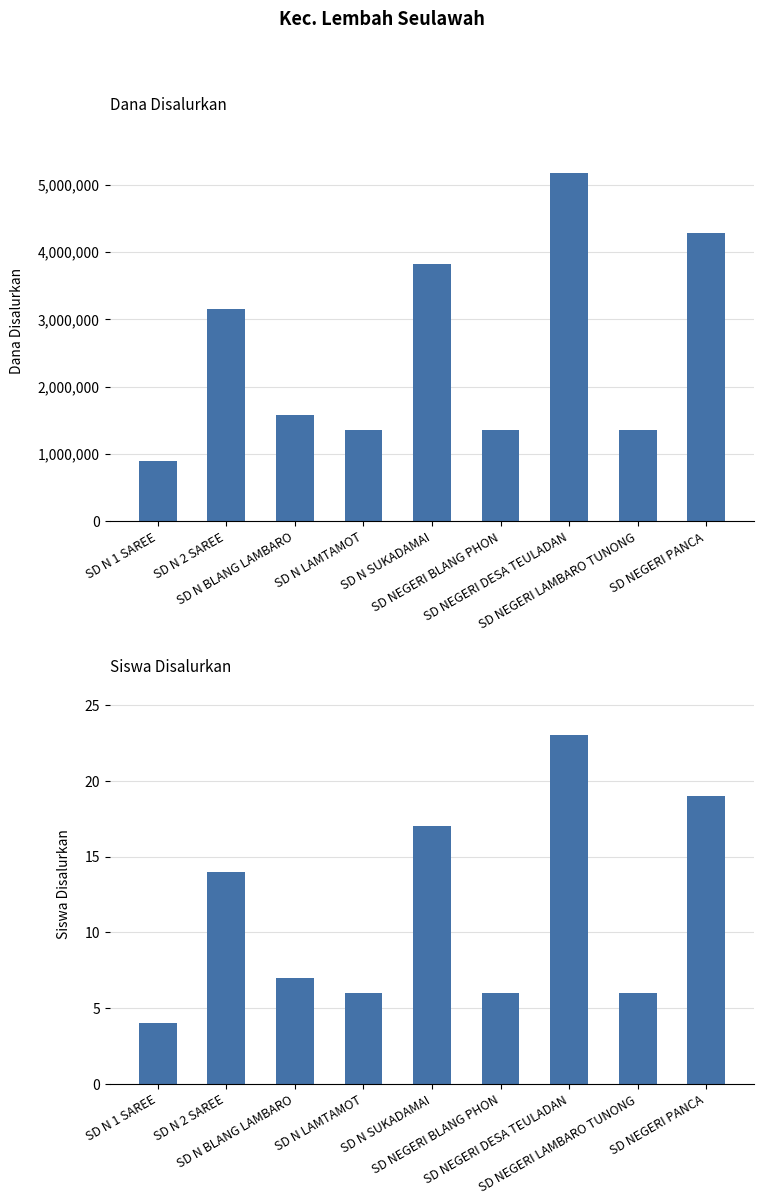

Reading left to right, extract all data points from this chart.

Dana Disalurkan: 900000	3150000	1575000	1350000	3825000	1350000	5175000	1350000	4275000
Siswa Disalurkan: 4	14	7	6	17	6	23	6	19